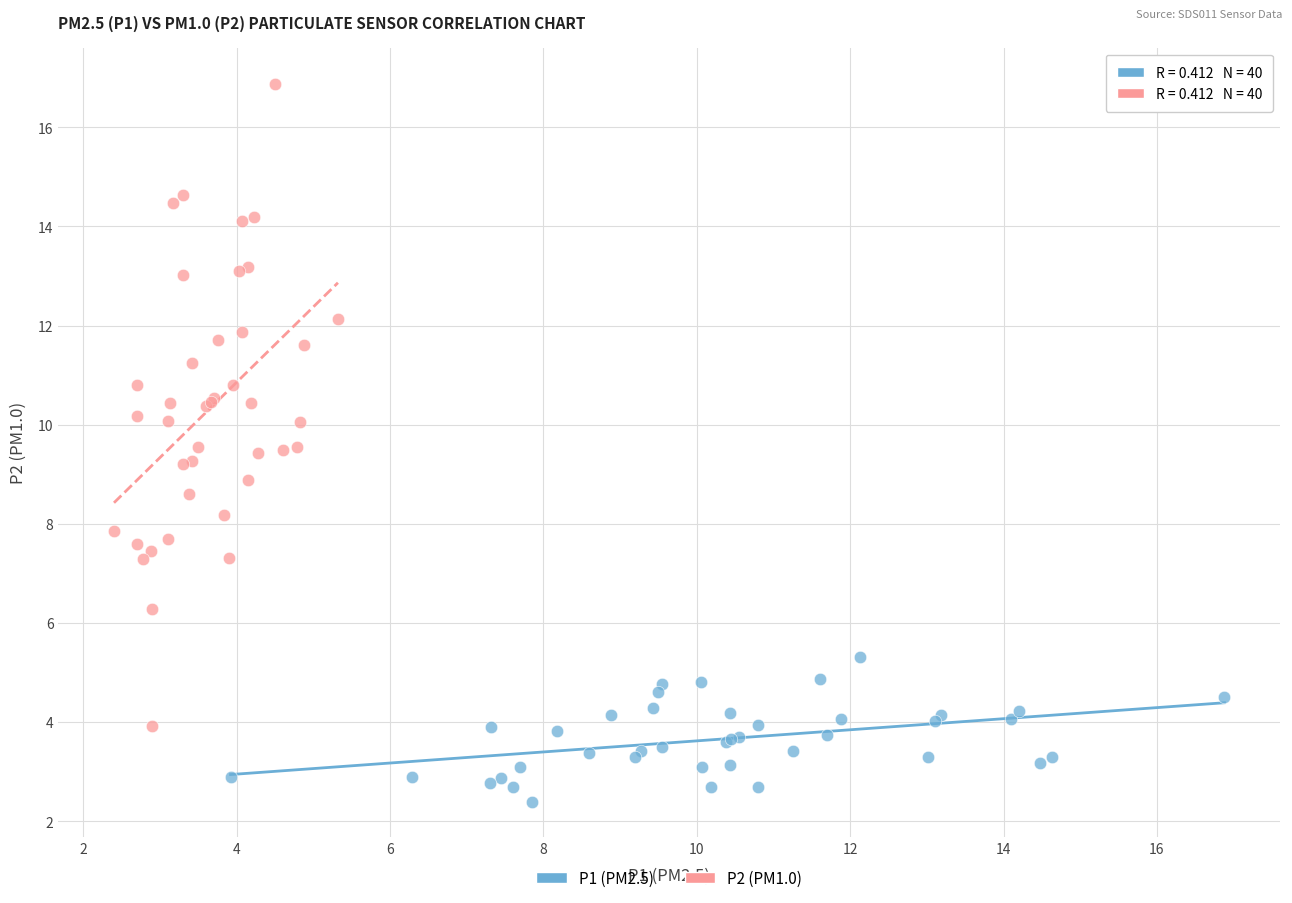

Which series reaches the maximum Y coordinate?

P2 (PM1.0)